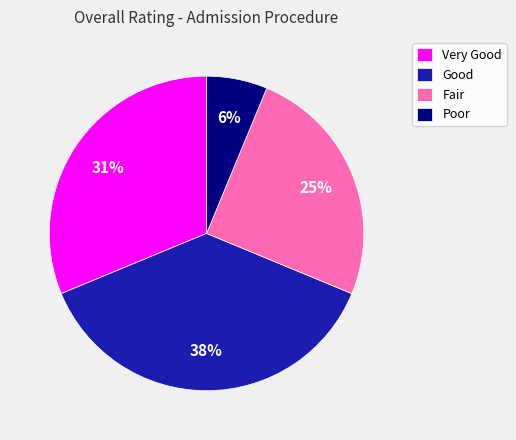

Is there any slice that represents more than half of the pie?

No